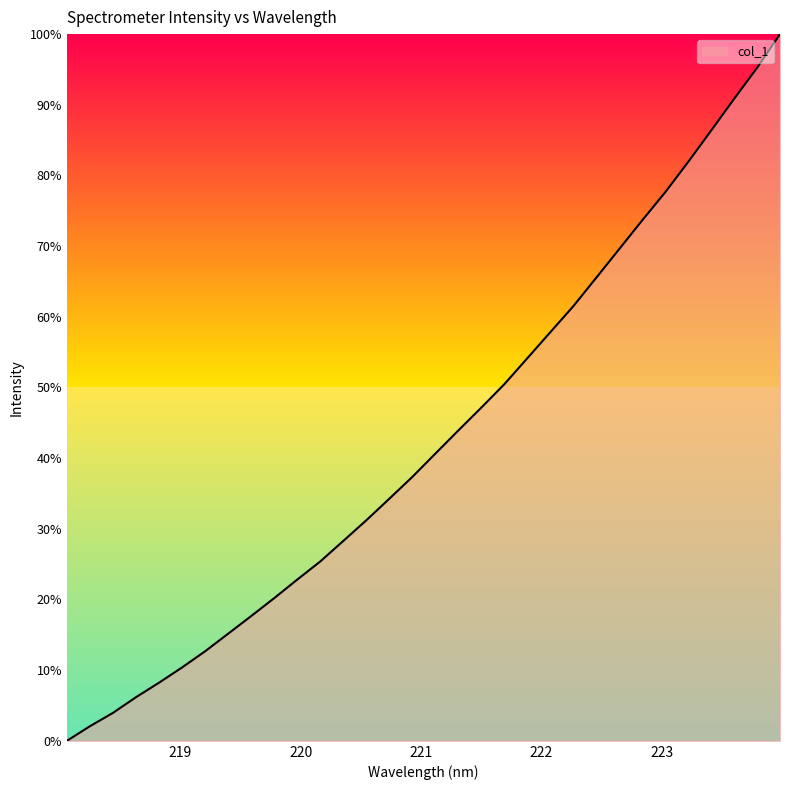

At which category does the chart reach its minimum across all series?

218.0596